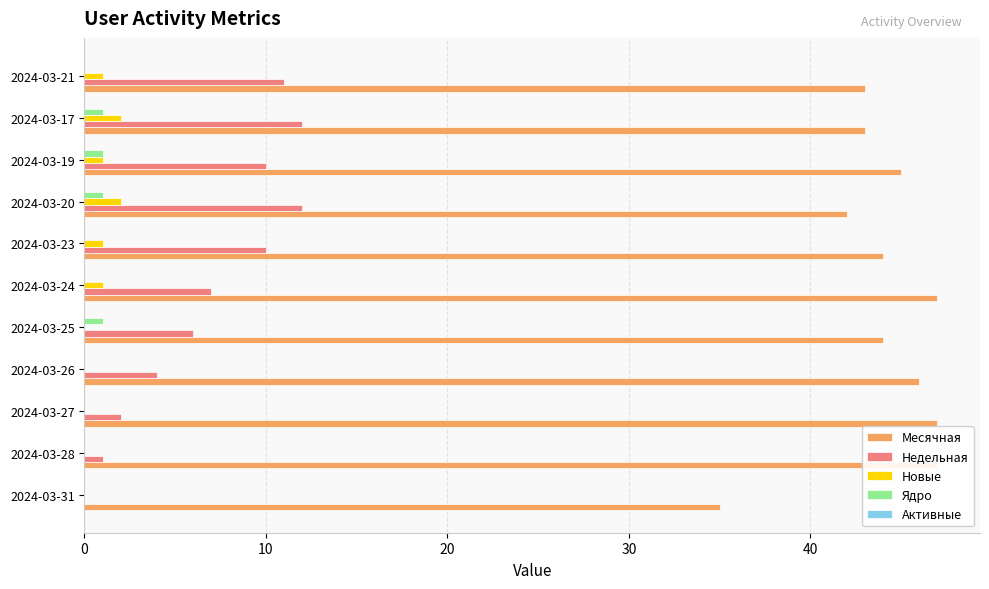

What is the difference between the Недельная values at 2024-03-27 and 2024-03-20?

10.0